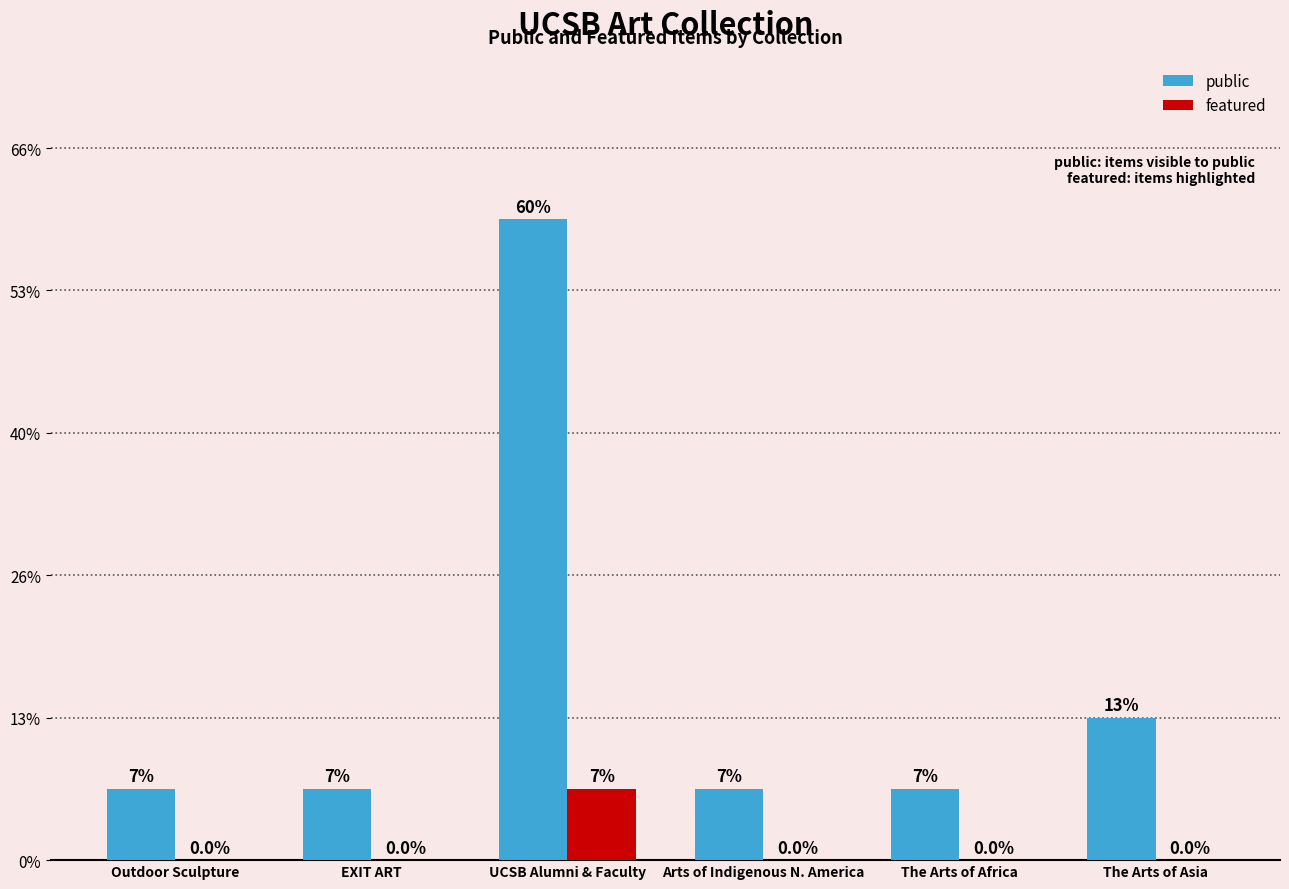

What are all the series names shown in the legend?

public, featured